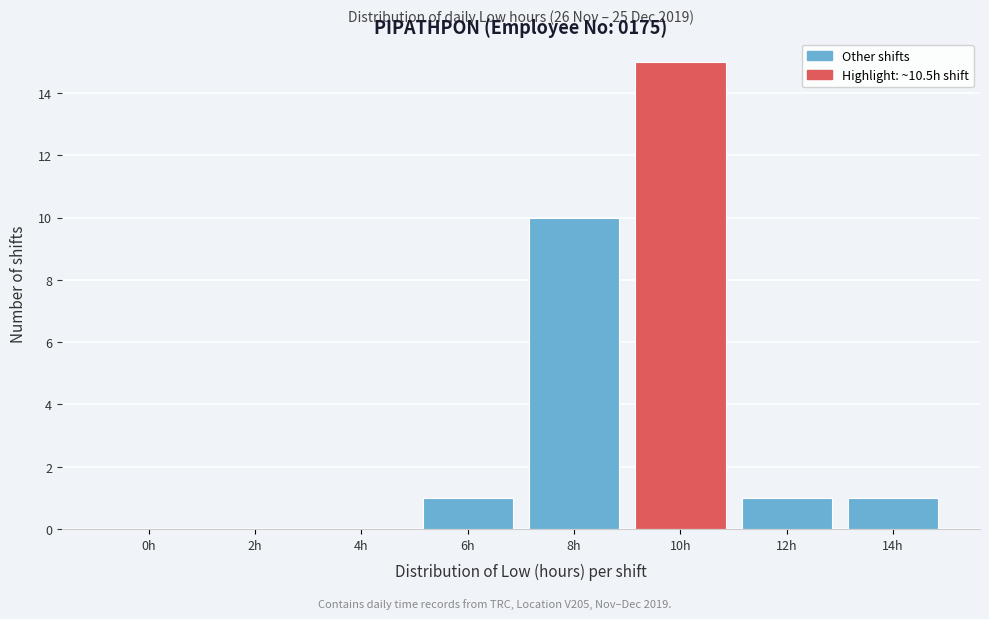

Reading right to left, extract all data points from this chart.

14h=1	12h=1	10h=15	8h=10	6h=1	4h=0	2h=0	0h=0